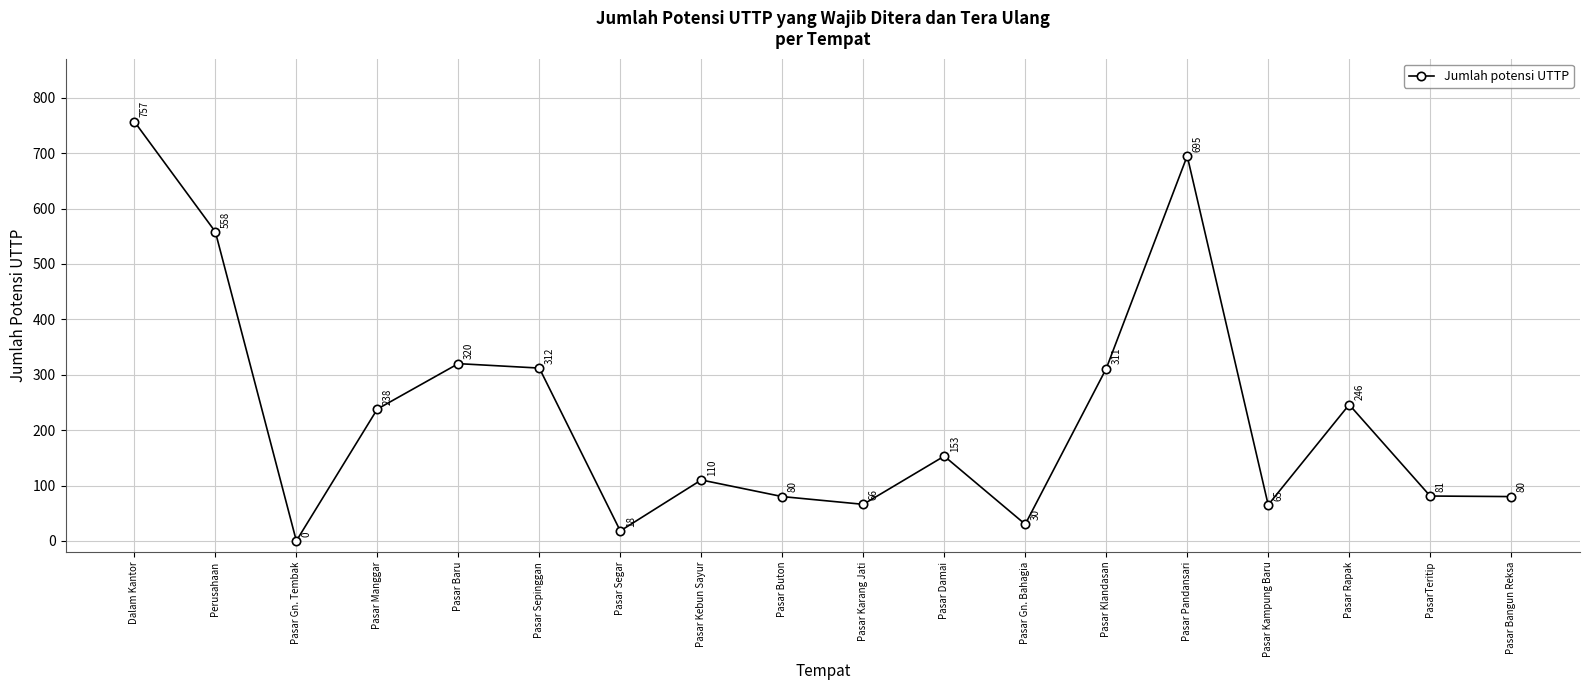

Read the value at Pasar Damai, to the nearest 50.

150